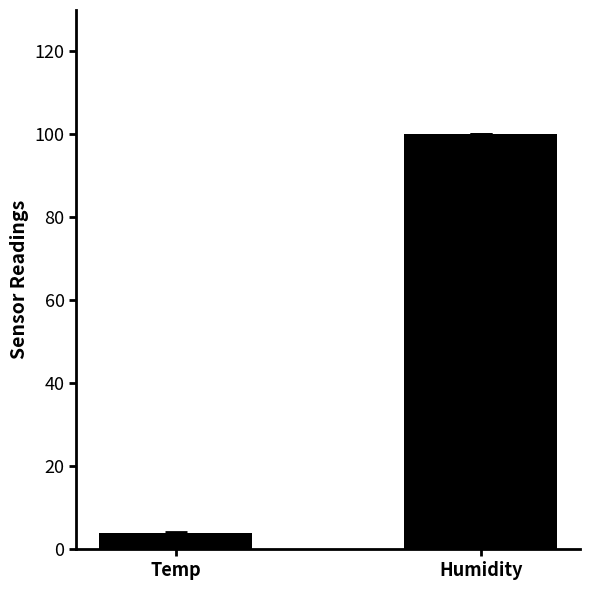

Are the bars horizontal?

No